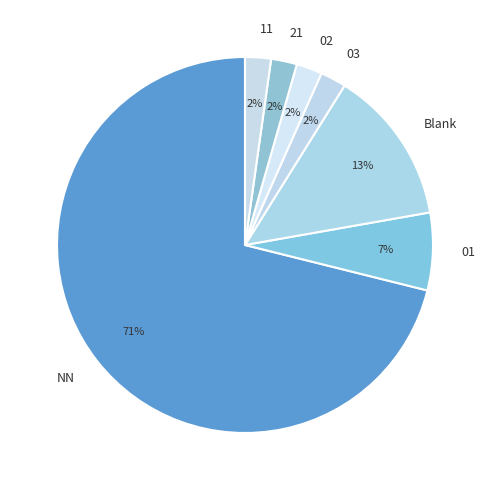

What is the largest slice in the pie chart?

NN